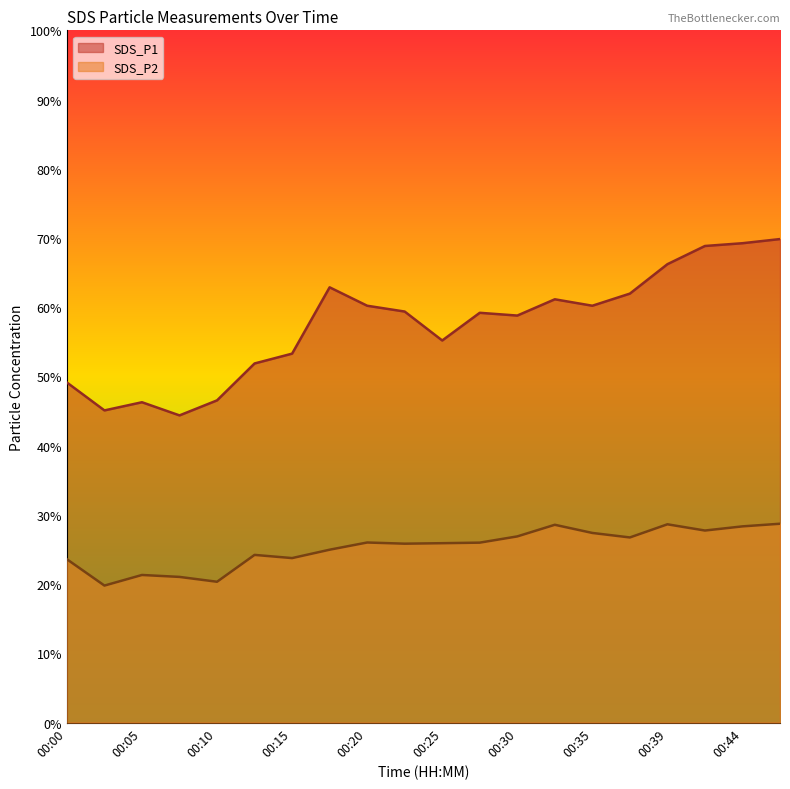

Between 00:08 and 00:42, which is larger?

00:42